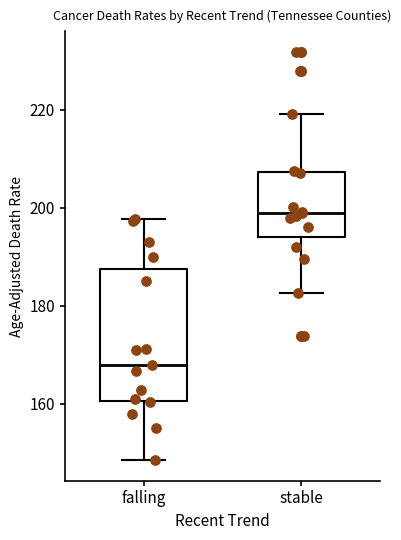

Which box's median line is the lowest?

falling